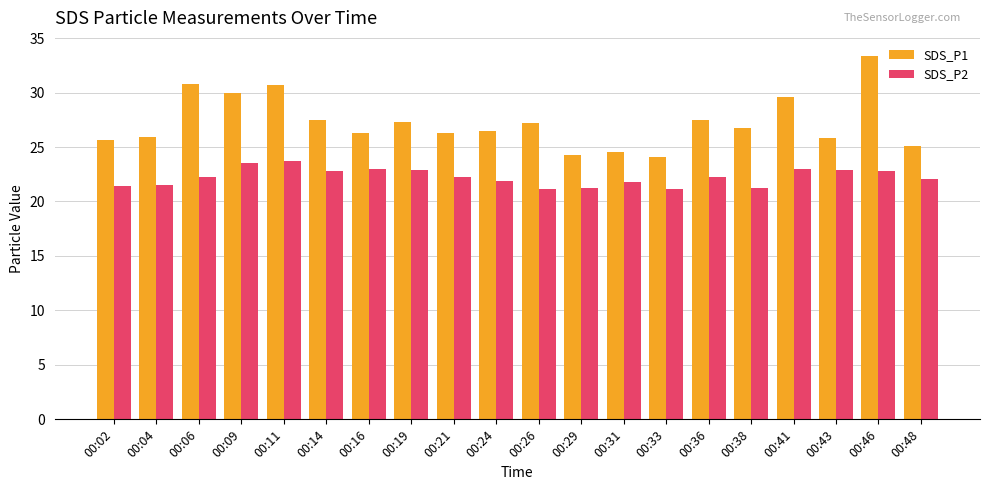

What is the difference between the maximum and second lowest values in the SDS_P1 series?

9.1